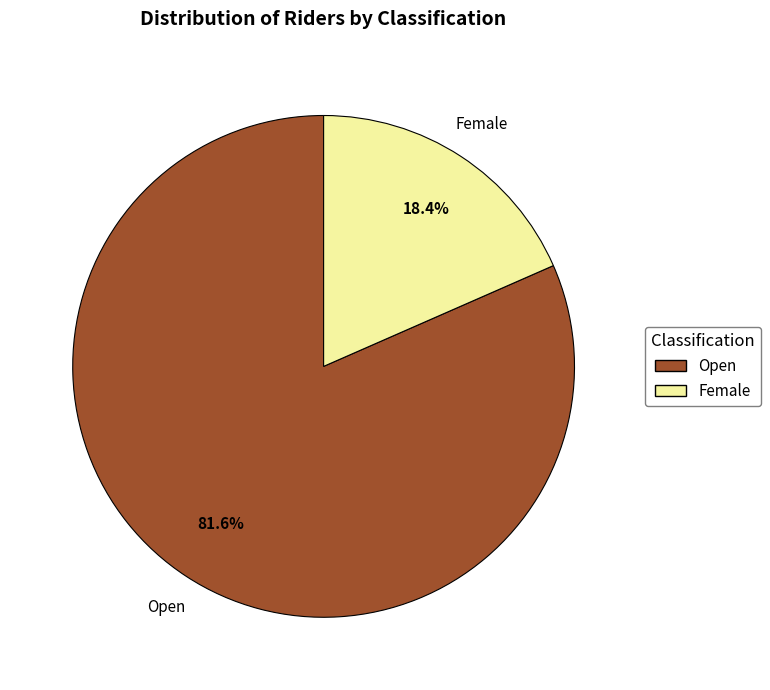

What is the total percentage of Female and Open?

100.0%